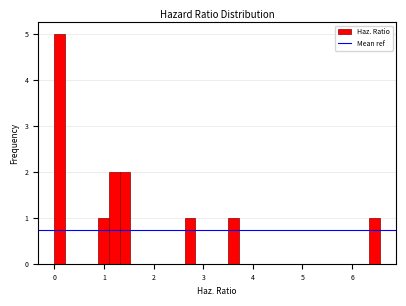

Around what value on the x-axis is the tallest bar? Give the approximate position of its centre, as read against the axis.

0.1